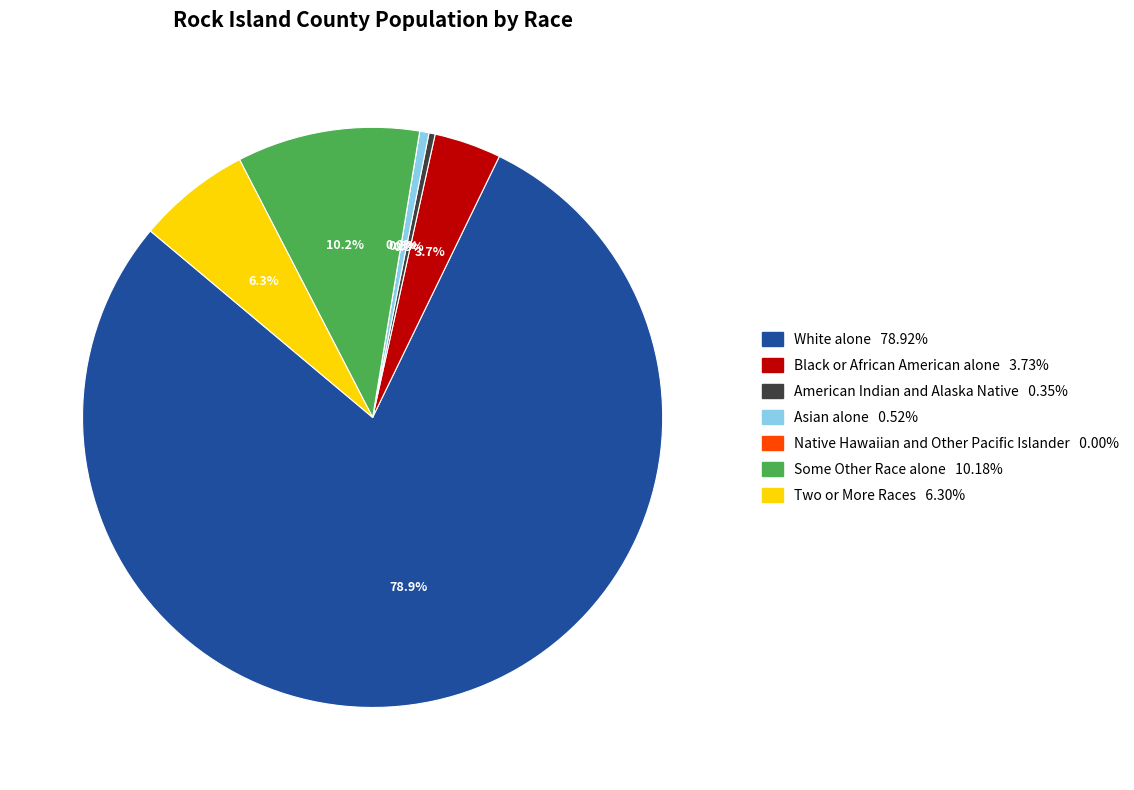

Between American Indian and Alaska Native and Native Hawaiian and Other Pacific Islander, which is larger?

American Indian and Alaska Native